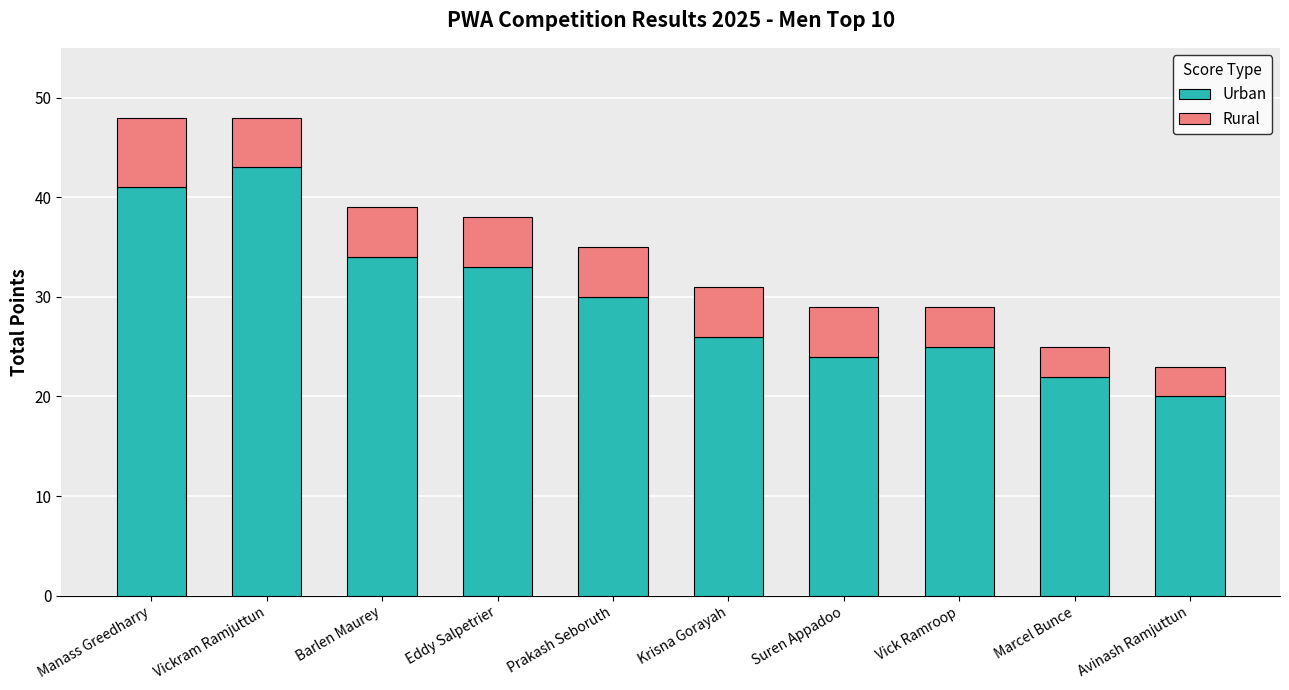

What is the total value across all series at Prakash Seboruth?

35